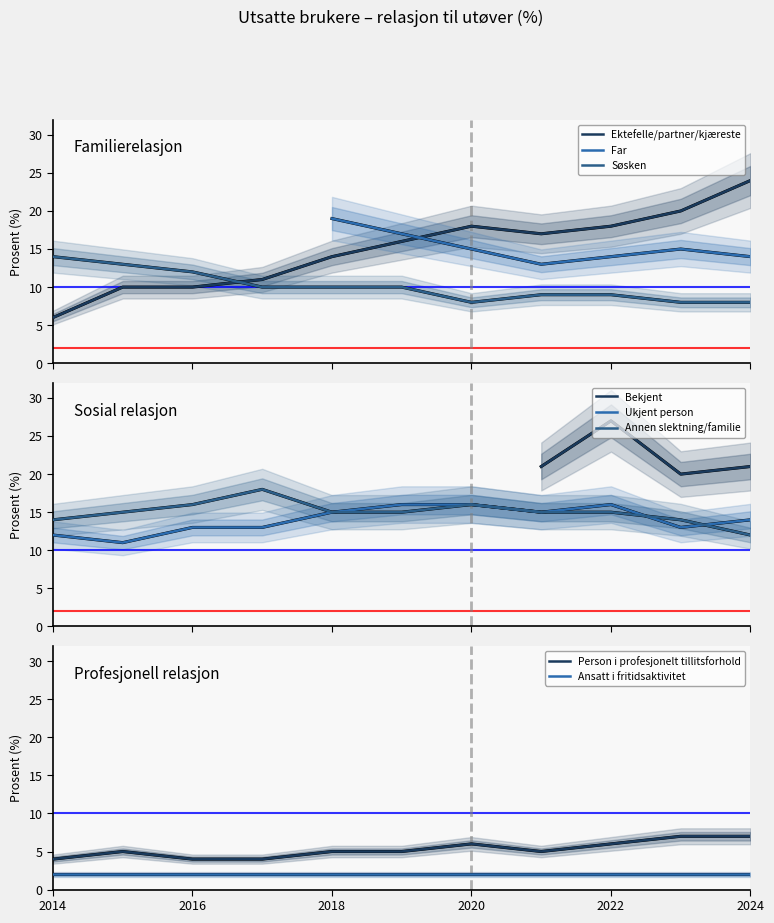

Is this an area chart (filled region under the line)?

No